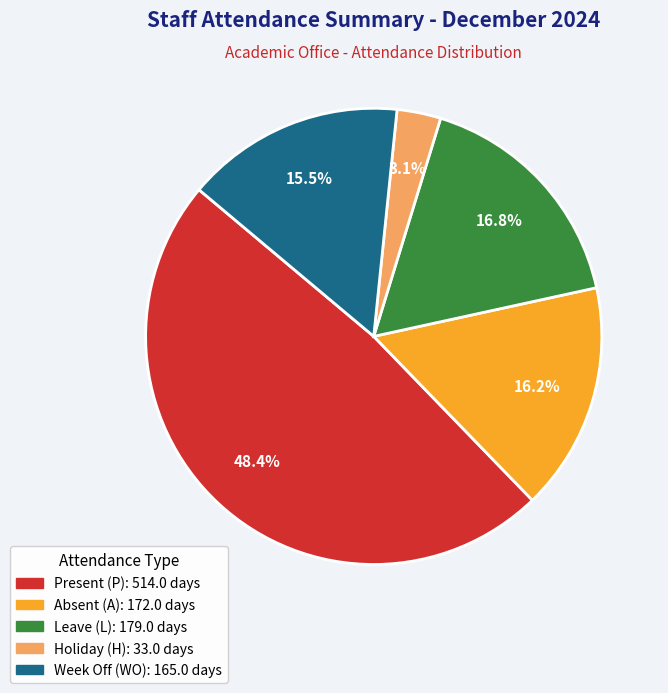

To the nearest percent, what is the average slice percentage?

20%